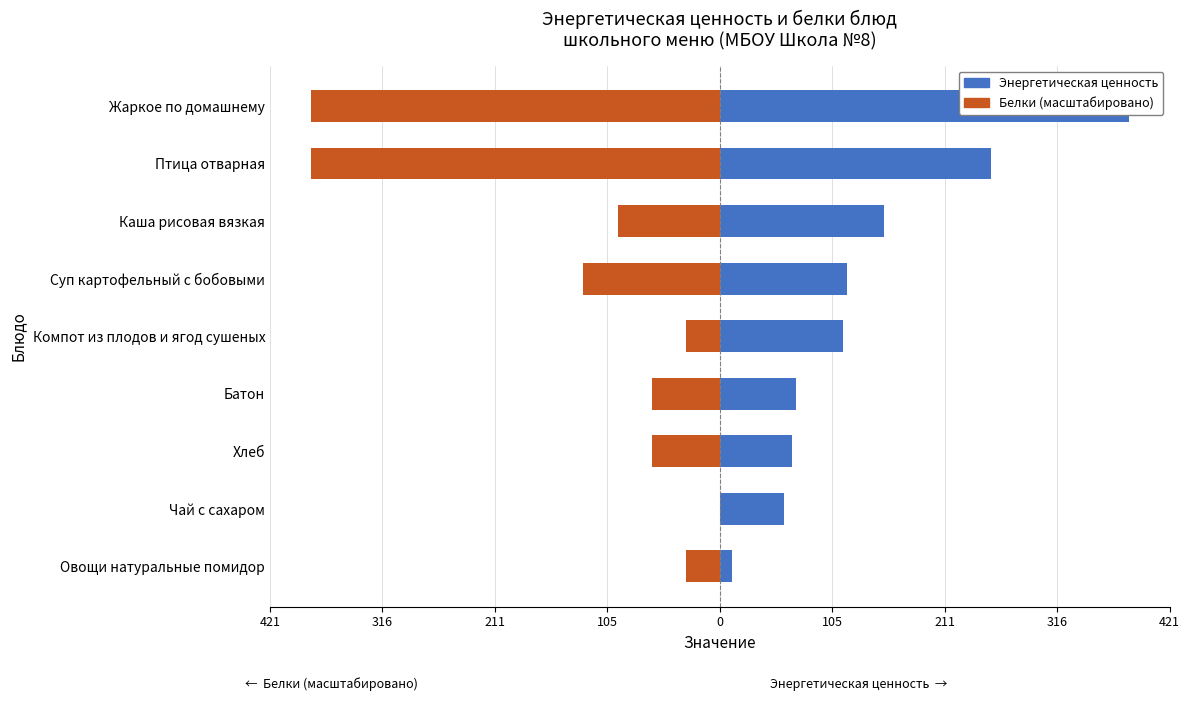

How many bars are there in total?

18